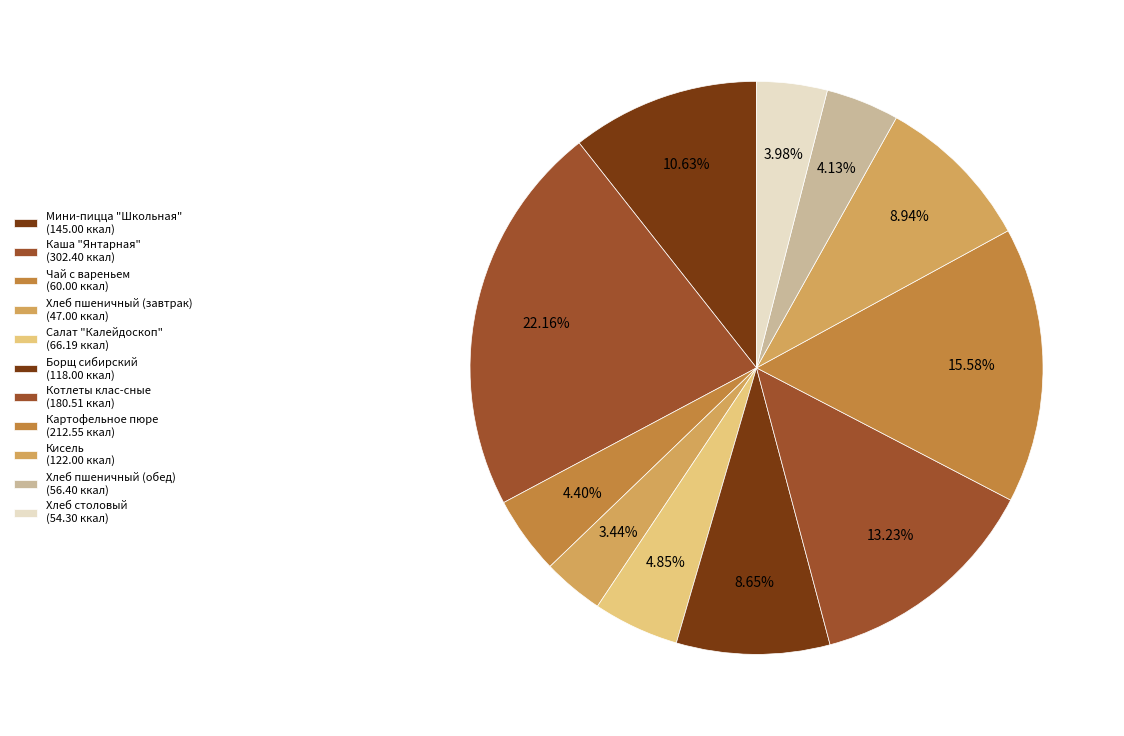

How many slices are in this pie chart?

11